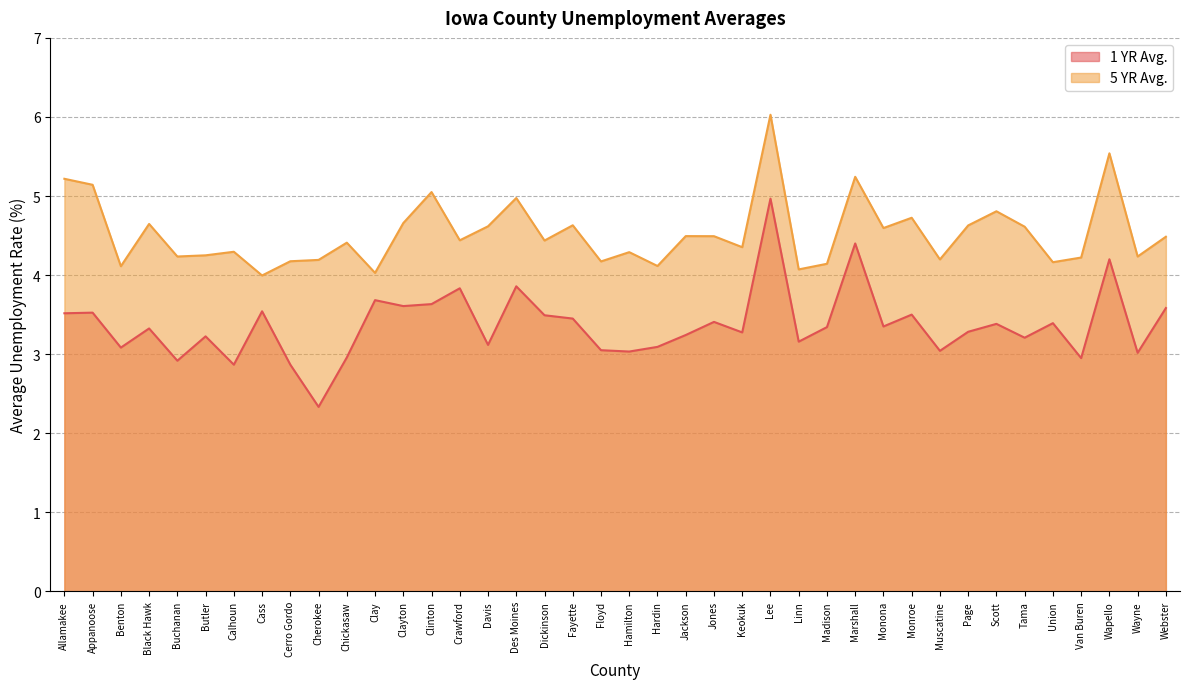

List the series in order of their overall mean, lowest first.

1 YR Avg., 5 YR Avg.